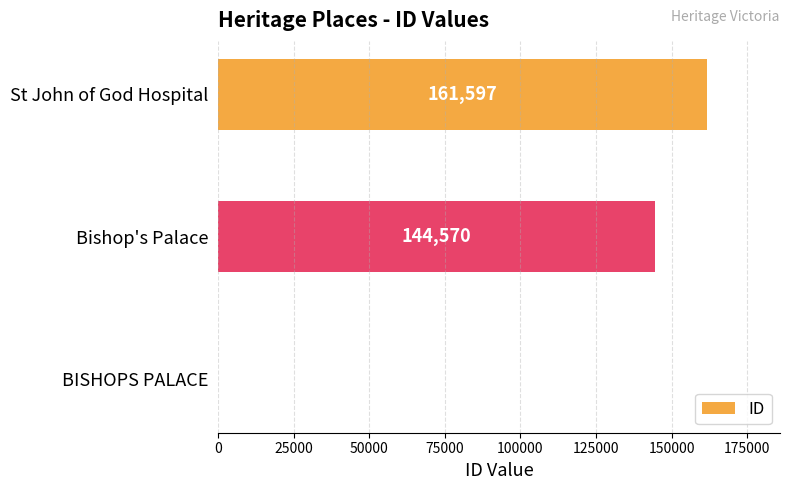

What value does the data have at Bishop's Palace?

144570